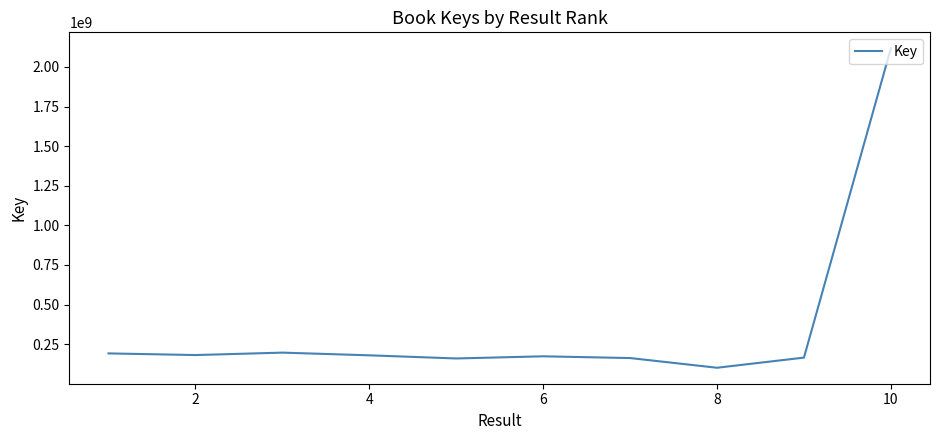

What is the difference between the maximum and minimum values?

2016660823